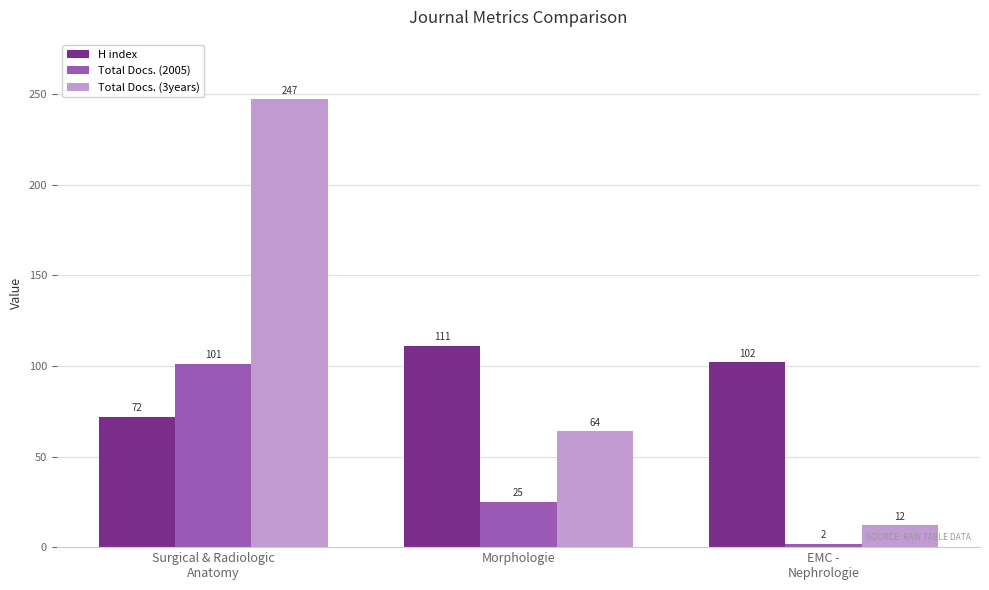

Does the chart contain stacked bars?

No